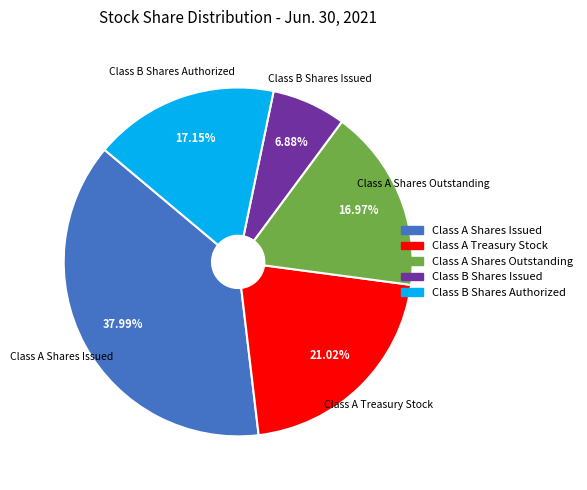

To the nearest percent, what portion does Class A Shares Outstanding represent?

17%